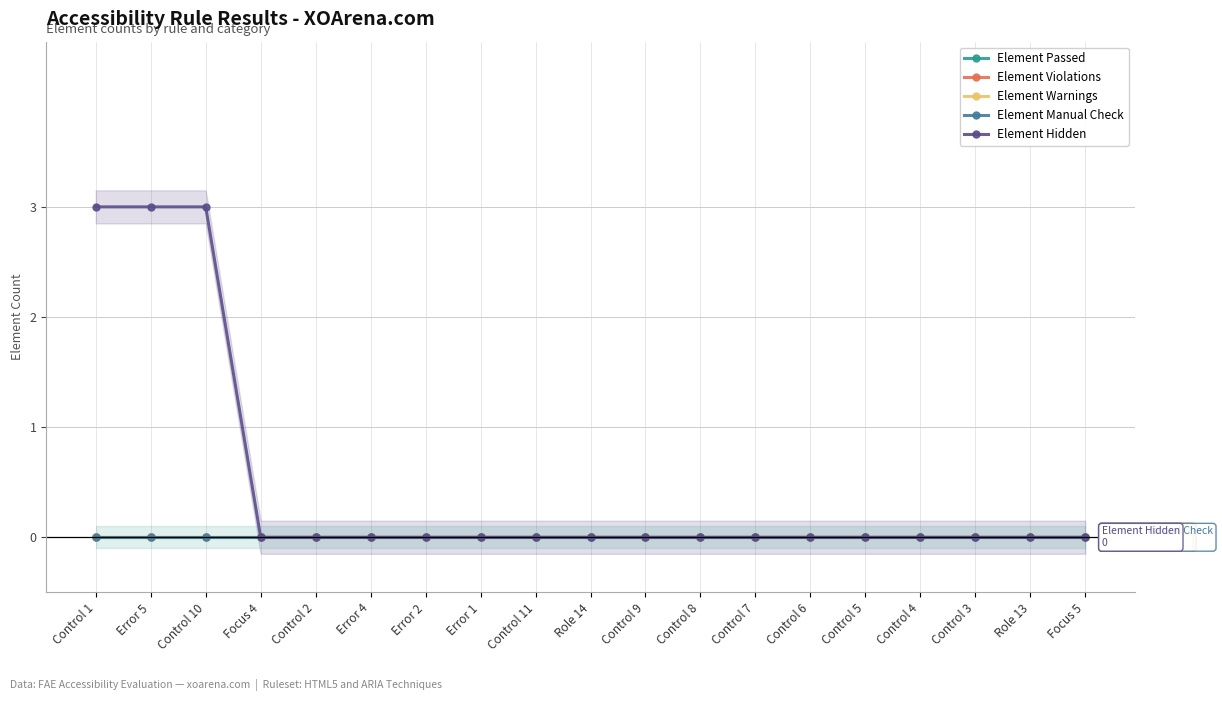

Reading left to right, extract all data points from this chart.

Element Passed: 0	0	0	0	0	0	0	0	0	0	0	0	0	0	0	0	0	0	0
Element Violations: 0	0	0	0	0	0	0	0	0	0	0	0	0	0	0	0	0	0	0
Element Warnings: 0	0	0	0	0	0	0	0	0	0	0	0	0	0	0	0	0	0	0
Element Manual Check: 0	0	0	0	0	0	0	0	0	0	0	0	0	0	0	0	0	0	0
Element Hidden: 3	3	3	0	0	0	0	0	0	0	0	0	0	0	0	0	0	0	0